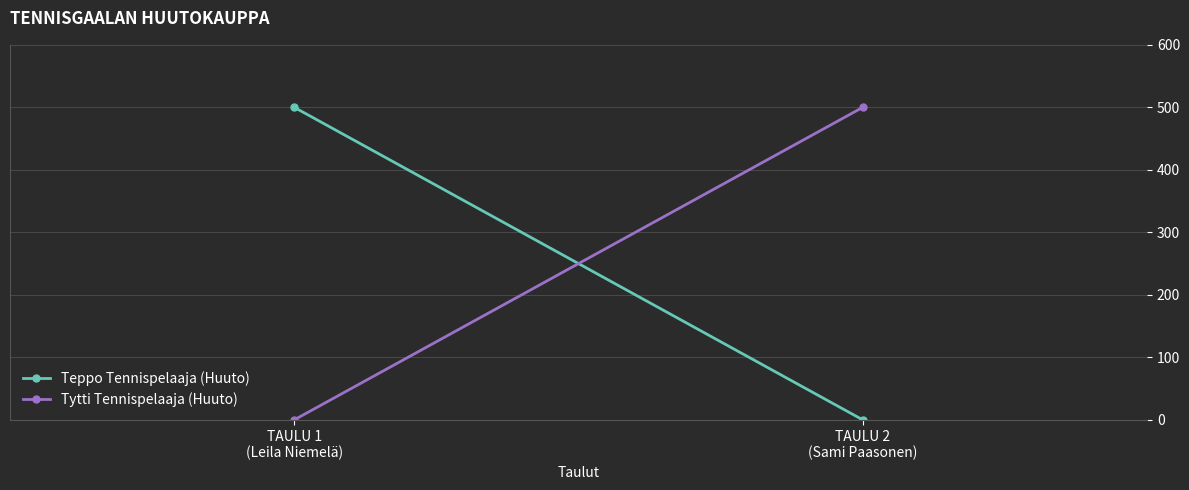

Rank the series by their maximum value, from lowest to highest.

Teppo Tennispelaaja (Huuto), Tytti Tennispelaaja (Huuto)